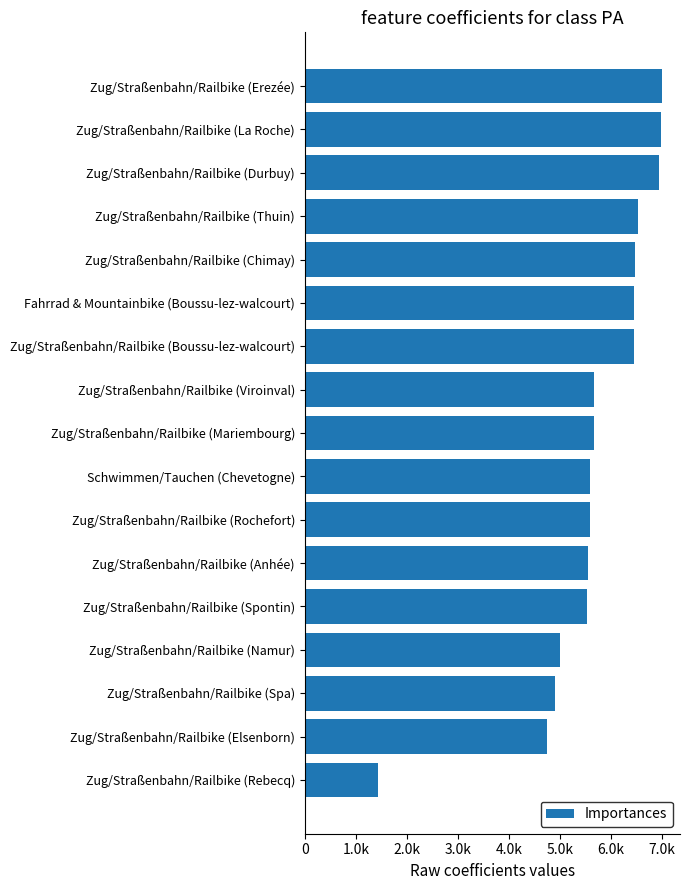

Are the bars horizontal?

Yes